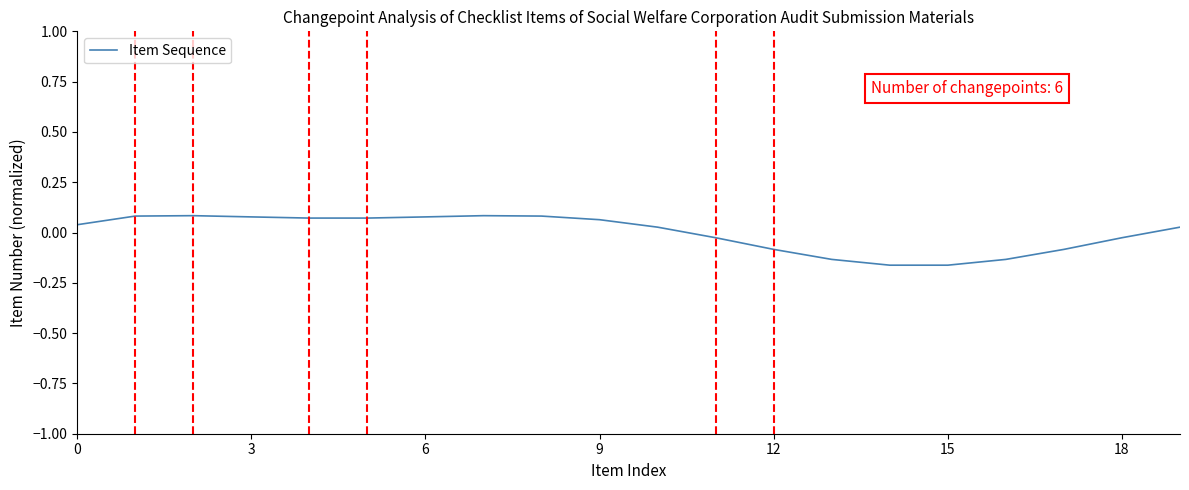

What is the difference between the maximum and minimum values?

0.2